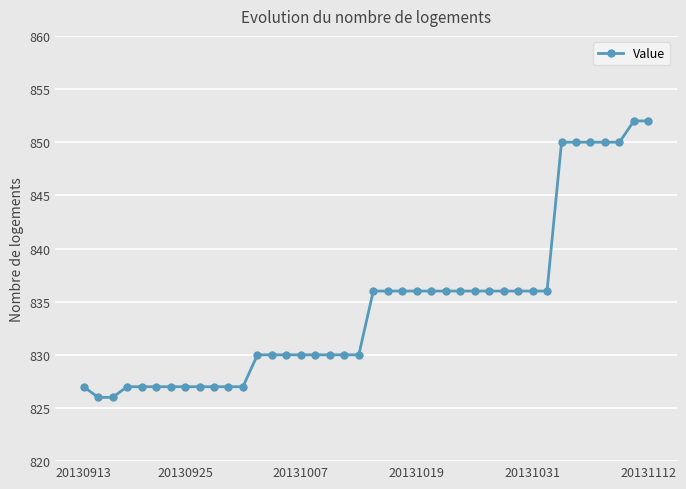

What is the sum of all values?

33384